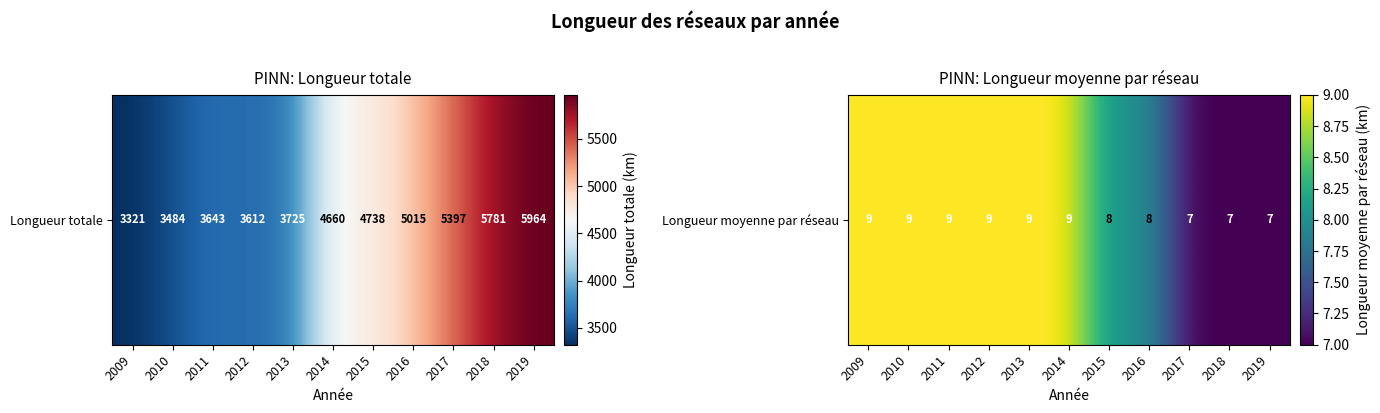

What is the minimum value shown in the chart?

7